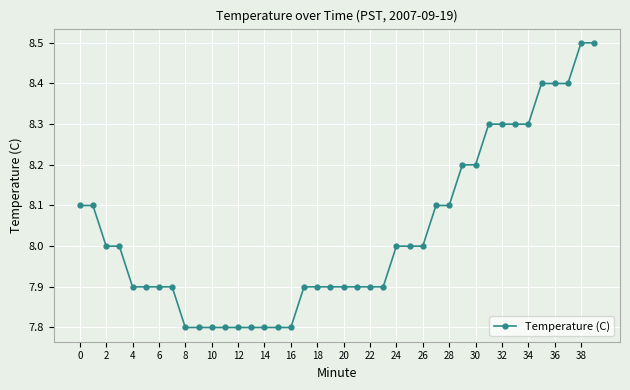

What is the difference between the second highest and second lowest values?

0.7